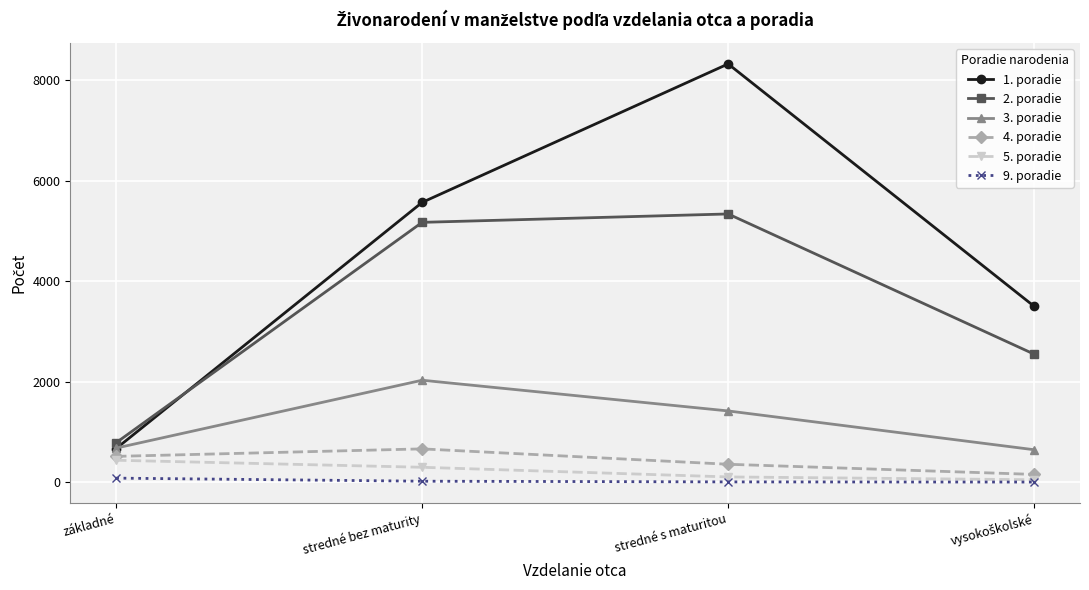

What are all the series names shown in the legend?

1. poradie, 2. poradie, 3. poradie, 4. poradie, 5. poradie, 9. poradie